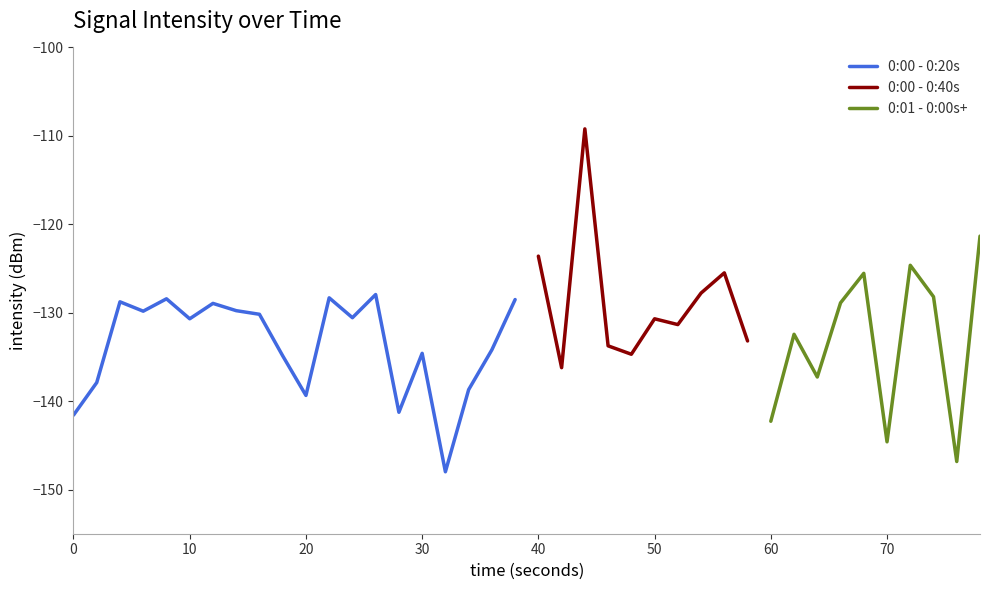

True or false: 0:00 - 0:20s has a value of -139.4 at 20.

True